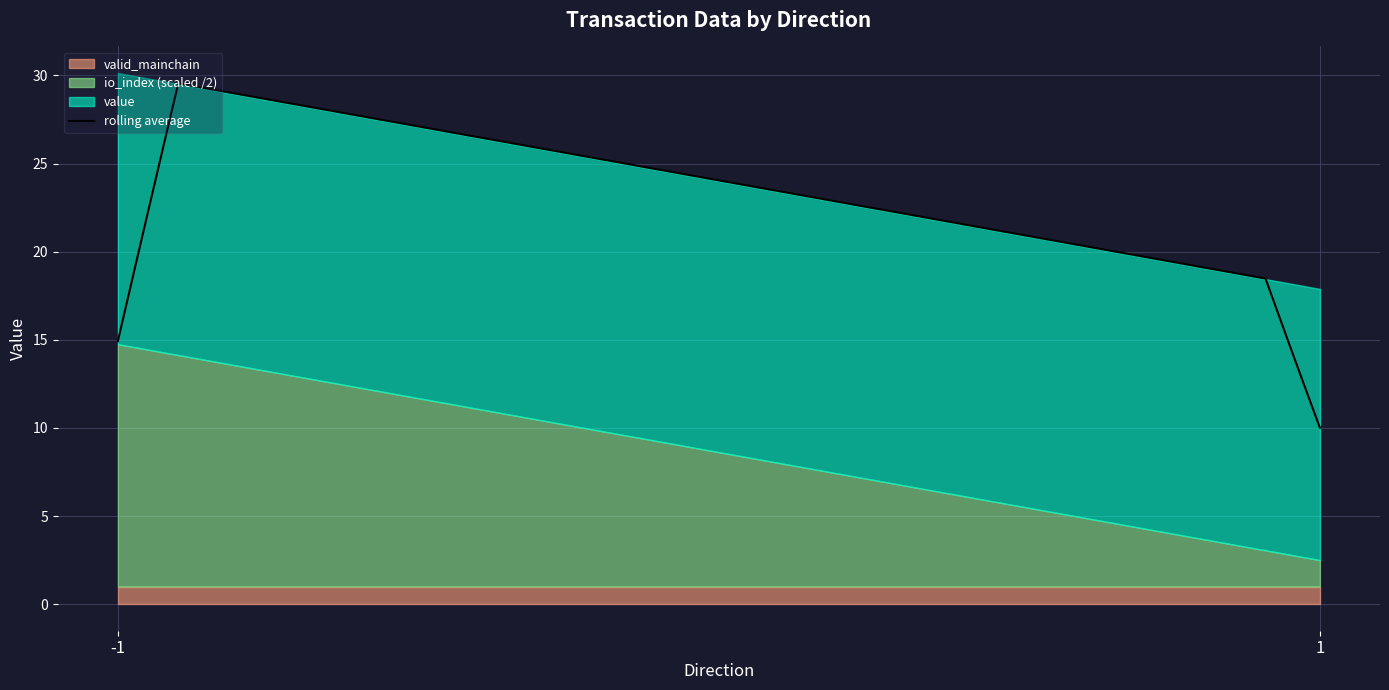

What is the highest value of the rolling average series?

29.6